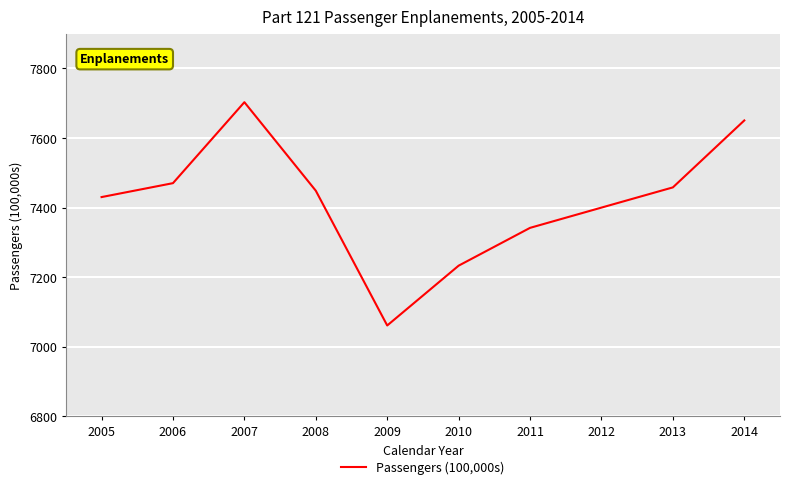

List the labels in order of value, largest first.

2007, 2014, 2006, 2013, 2008, 2005, 2012, 2011, 2010, 2009